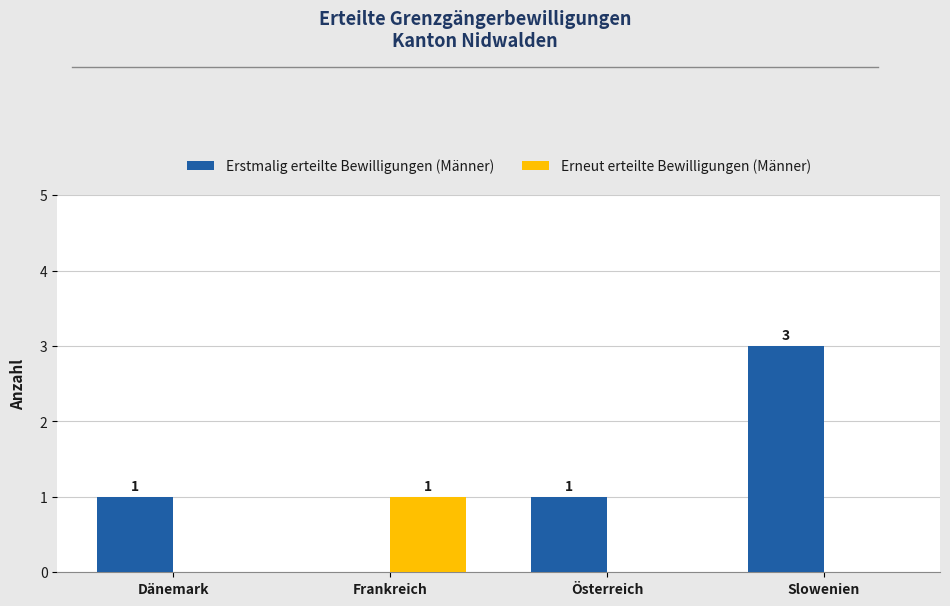

What is the highest value of the Erstmalig erteilte Bewilligungen (Männer) series?

3